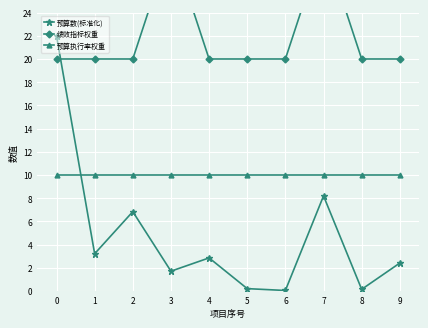

At how many categories does at least one series exceed 23?

2